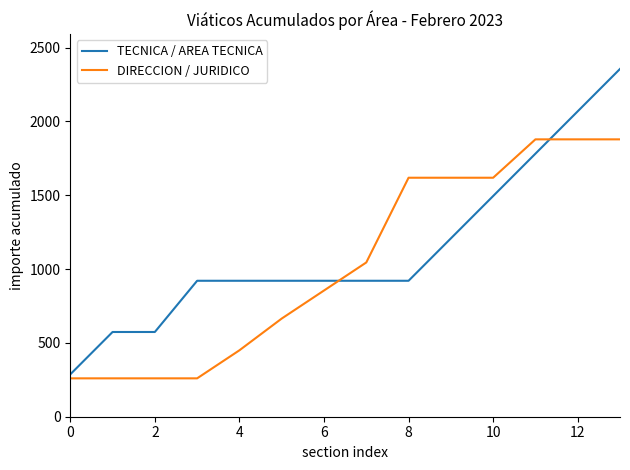

What is the difference between the maximum and minimum values in the TECNICA / AREA TECNICA series?

2069